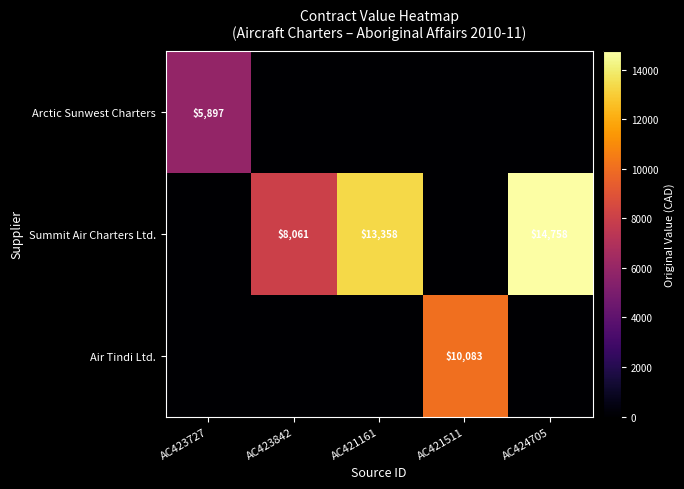

True or false: Arctic Sunwest Charters has a value of 8763 at AC423727.

False